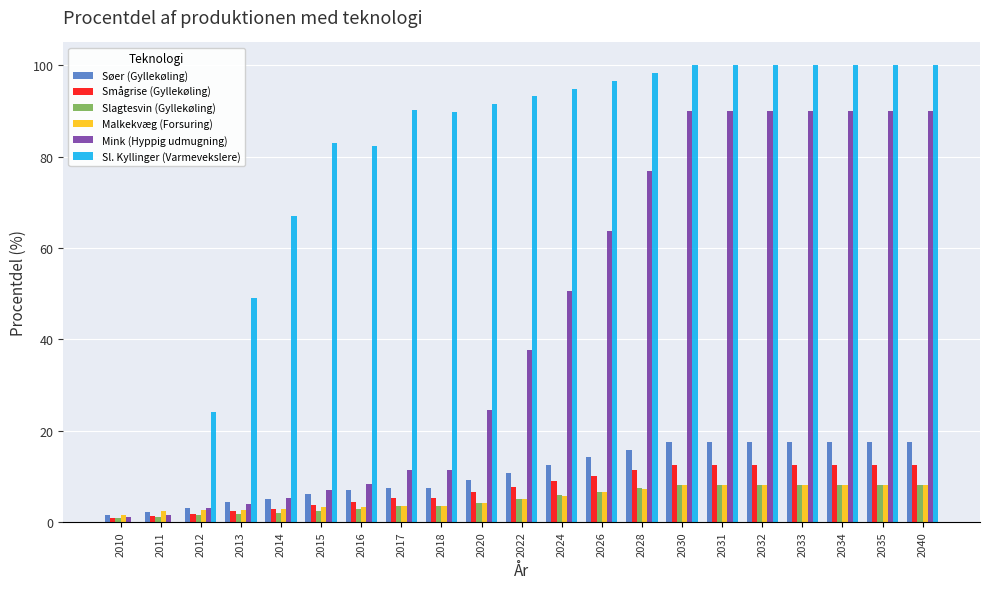

What is the maximum value for Slagtesvin (Gyllekøling)?

8.1